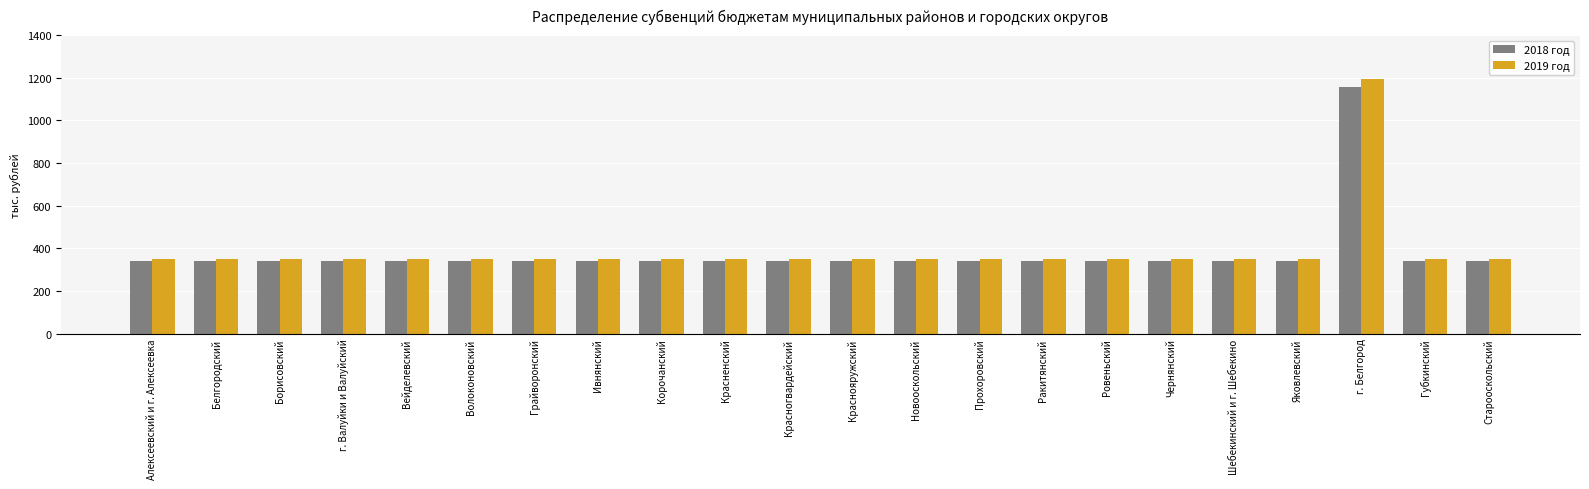

The value of 2018 год at Борисовский is 465. True or false?

False